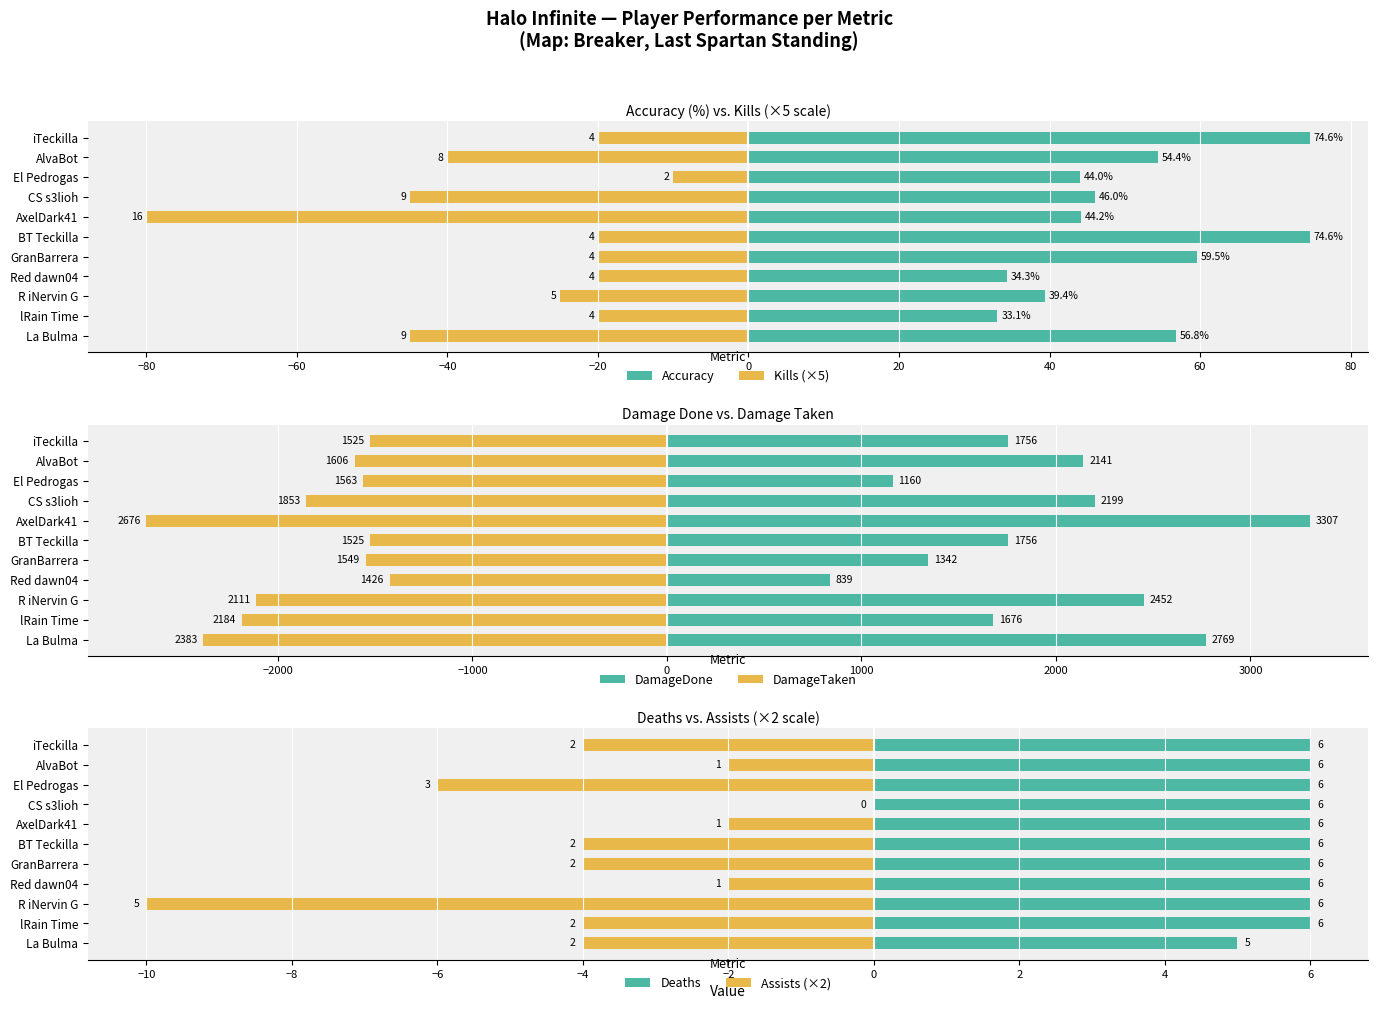

What is the total value across all series at R iNervin G?

351.4